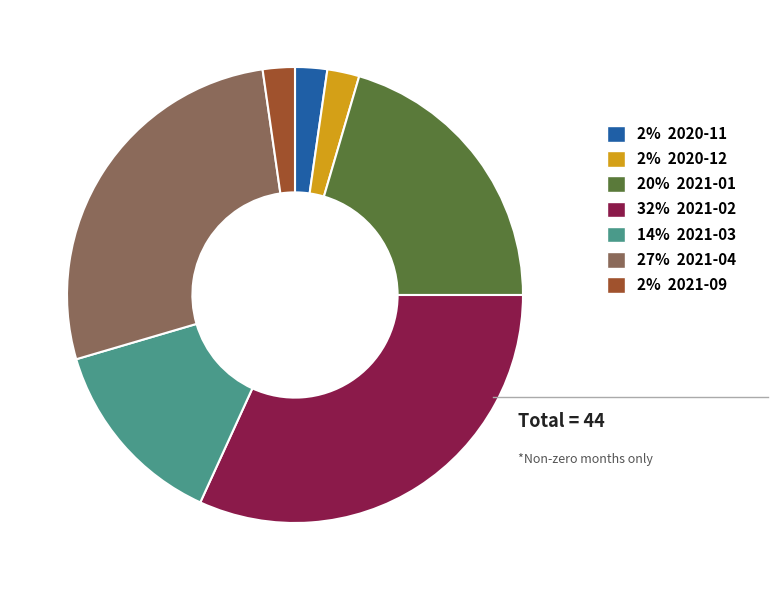

Do 20% 2021-01 and 14% 2021-03 together represent more than half of the pie?

No